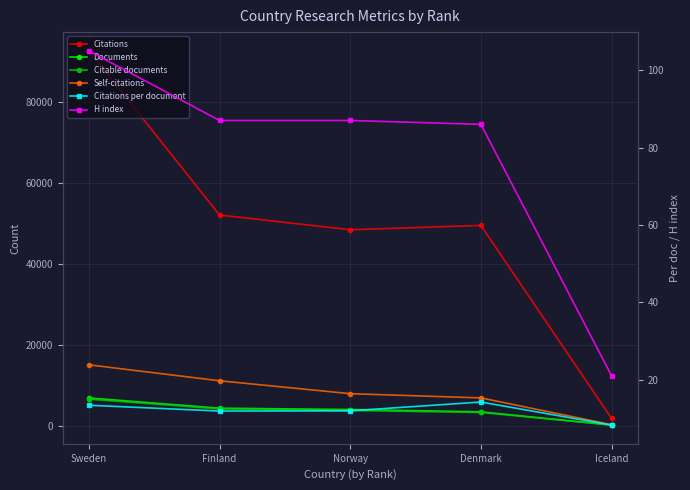

What value does the Documents series have at Norway?

4048.0